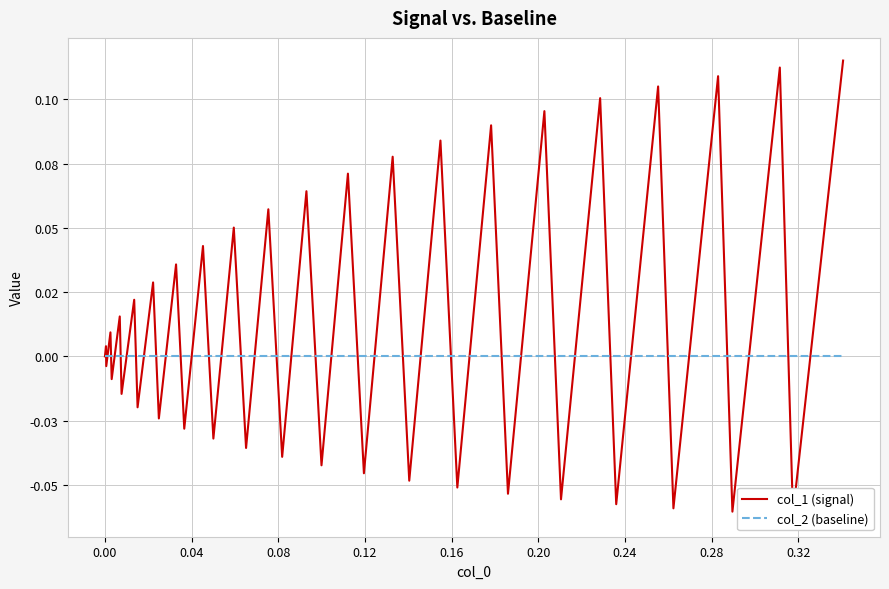

Between which two adjacent categories do col_1 (signal) and col_2 (baseline) first intersect?

0.00 and 0.04